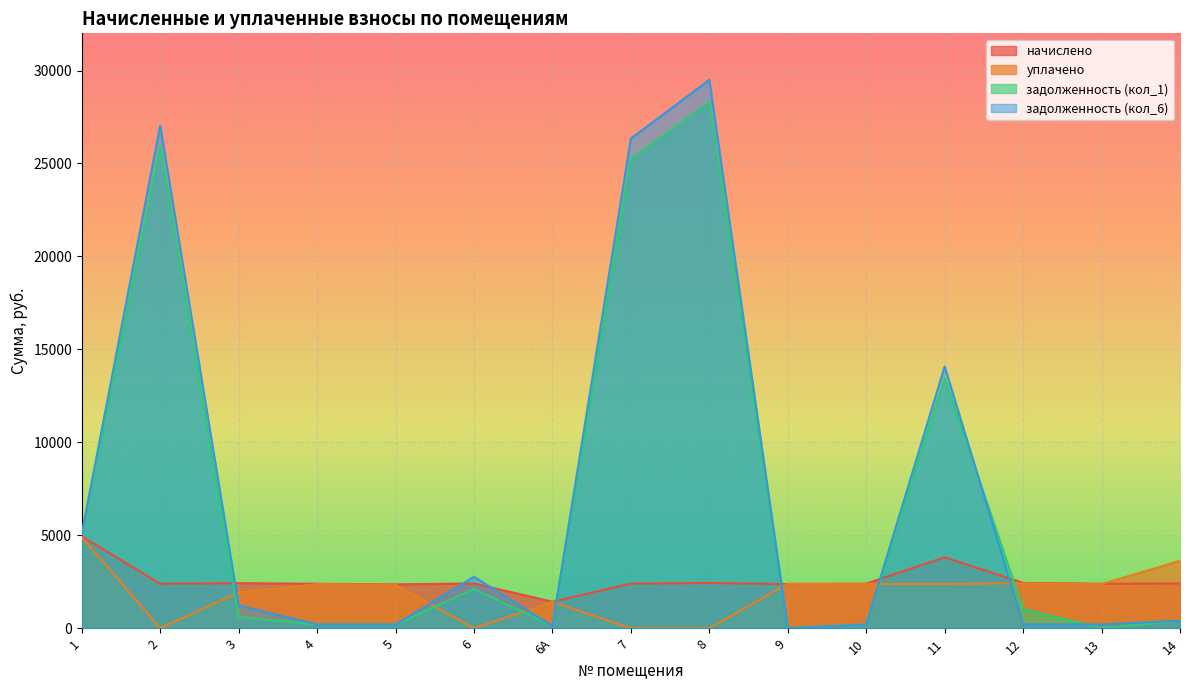

Between 2 and 8, which series saw the biggest shift?

задолженность (кол_6)